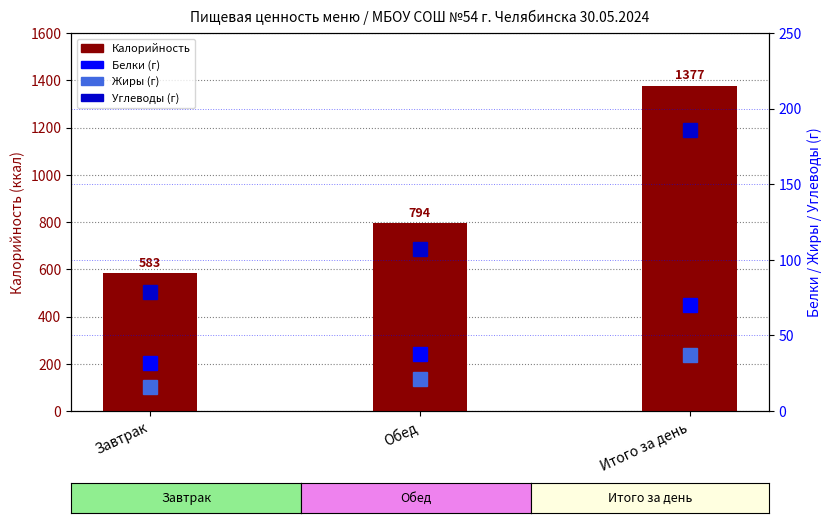

Which series has the widest spread of values?

Калорийность